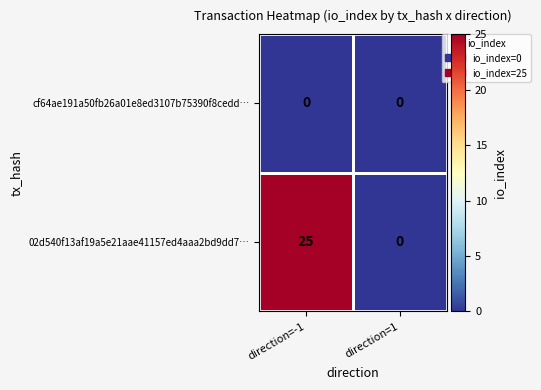

What is the maximum value for 02d540f13af19a5e21aae41157ed4aaa2bd9dd7…?

25